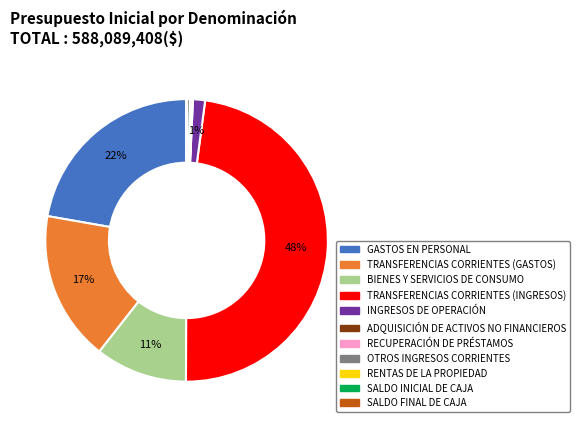

Does INGRESOS DE OPERACIÓN account for over 50% of the chart?

No